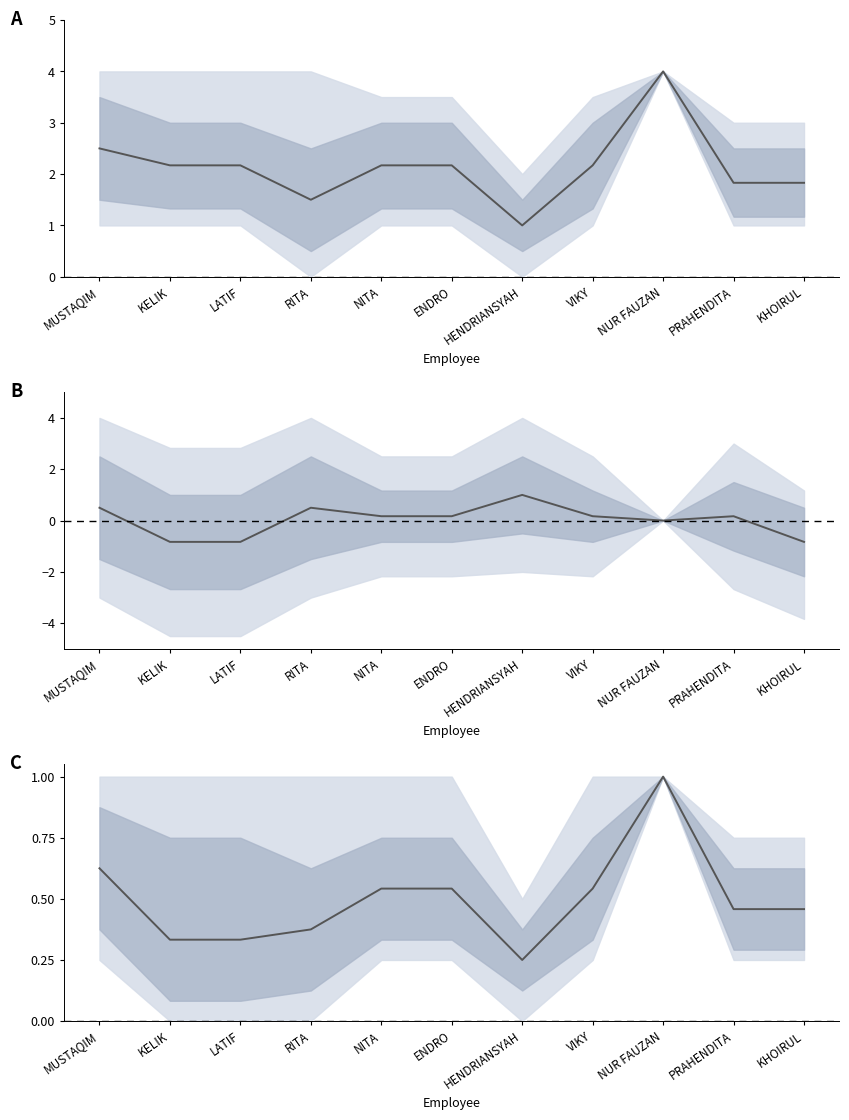

Rank the categories by value from highest to lowest.

NUR FAUZAN, MUSTAQIM, NITA, ENDRO, VIKY, PRAHENDITA, KHOIRUL, RITA, KELIK, LATIF, HENDRIANSYAH